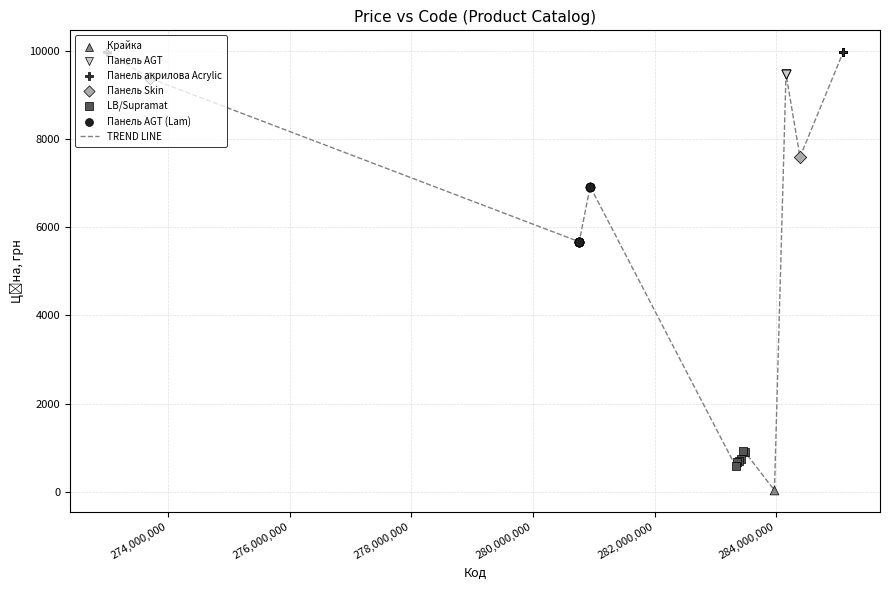

What is the greatest value displayed?

9975.0